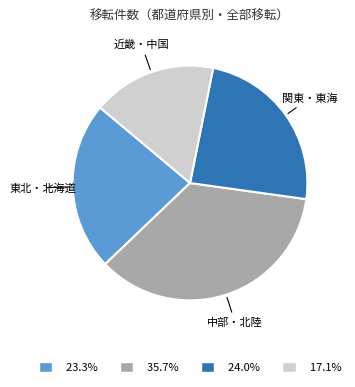

Rank the categories by value from lowest to highest.

近畿・中国, 東北・北海道, 関東・東海, 中部・北陸